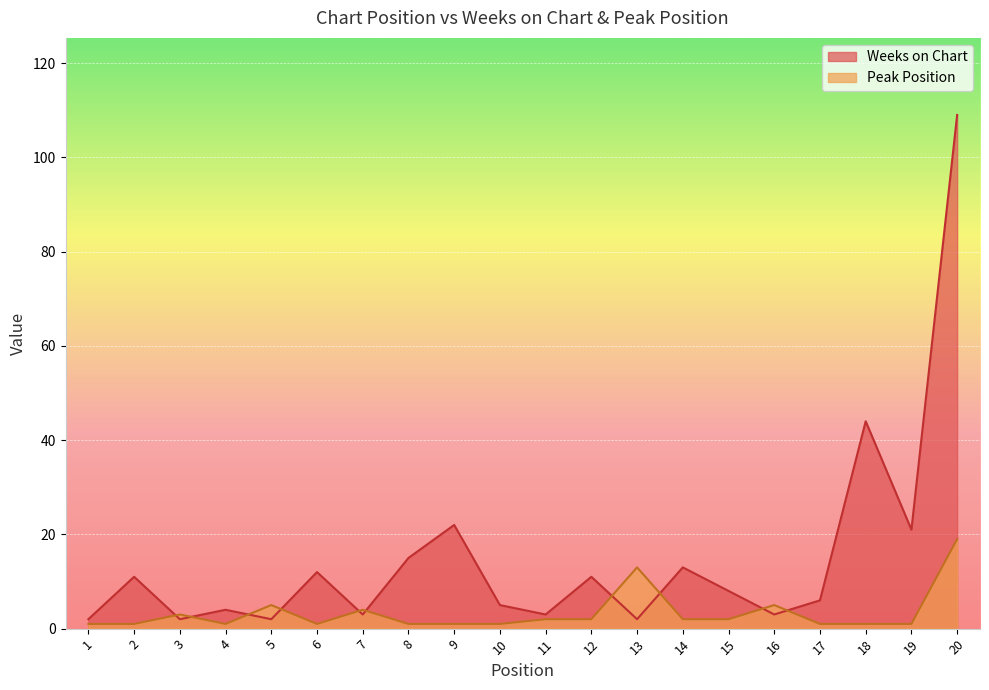

What is the value of the Weeks on Chart point at the 16th from the left?

3